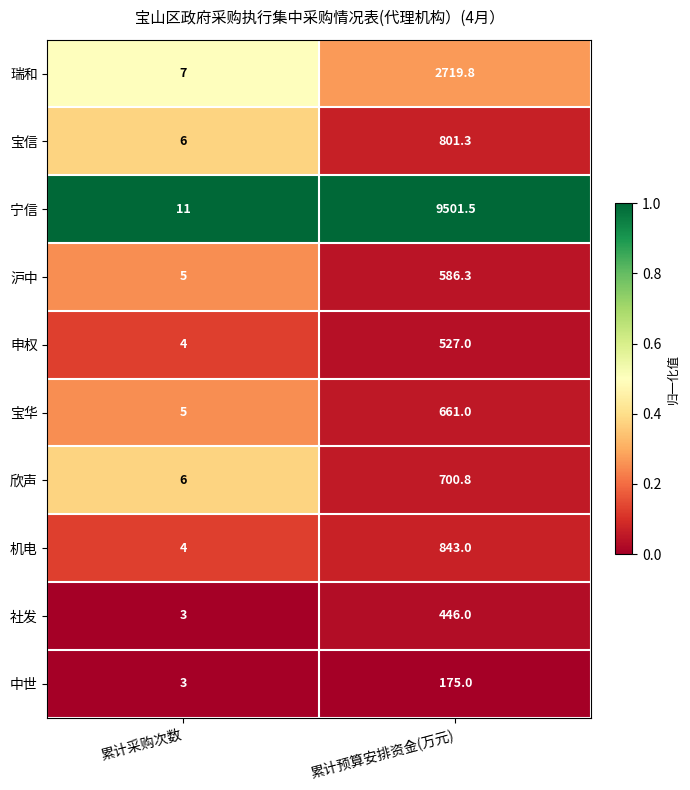

Rank the categories by 机电 value from highest to lowest.

累计预算安排资金(万元), 累计采购次数